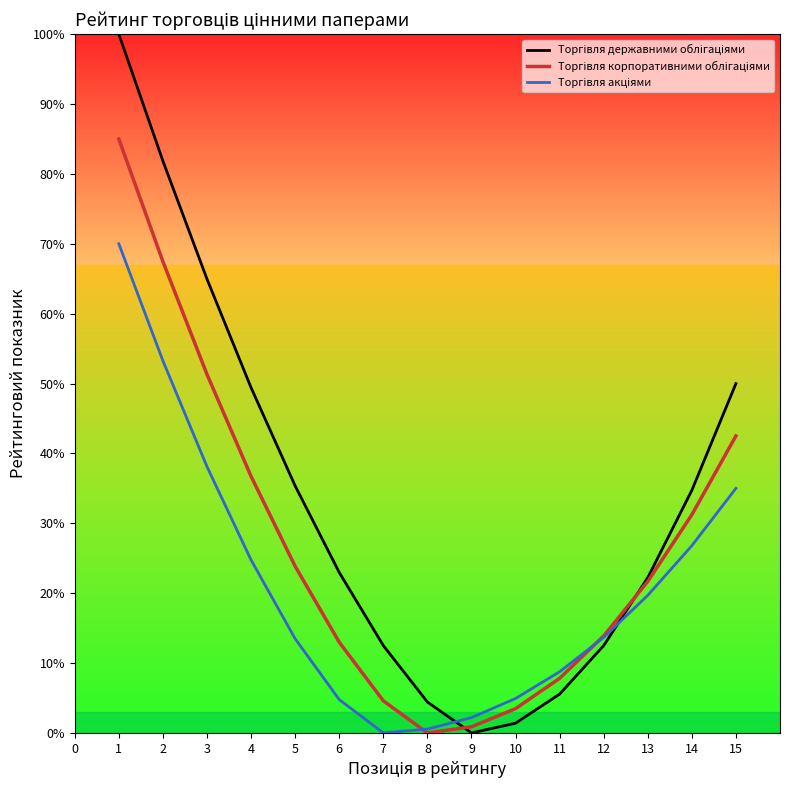

What is the total value across all series at 2?

202.6